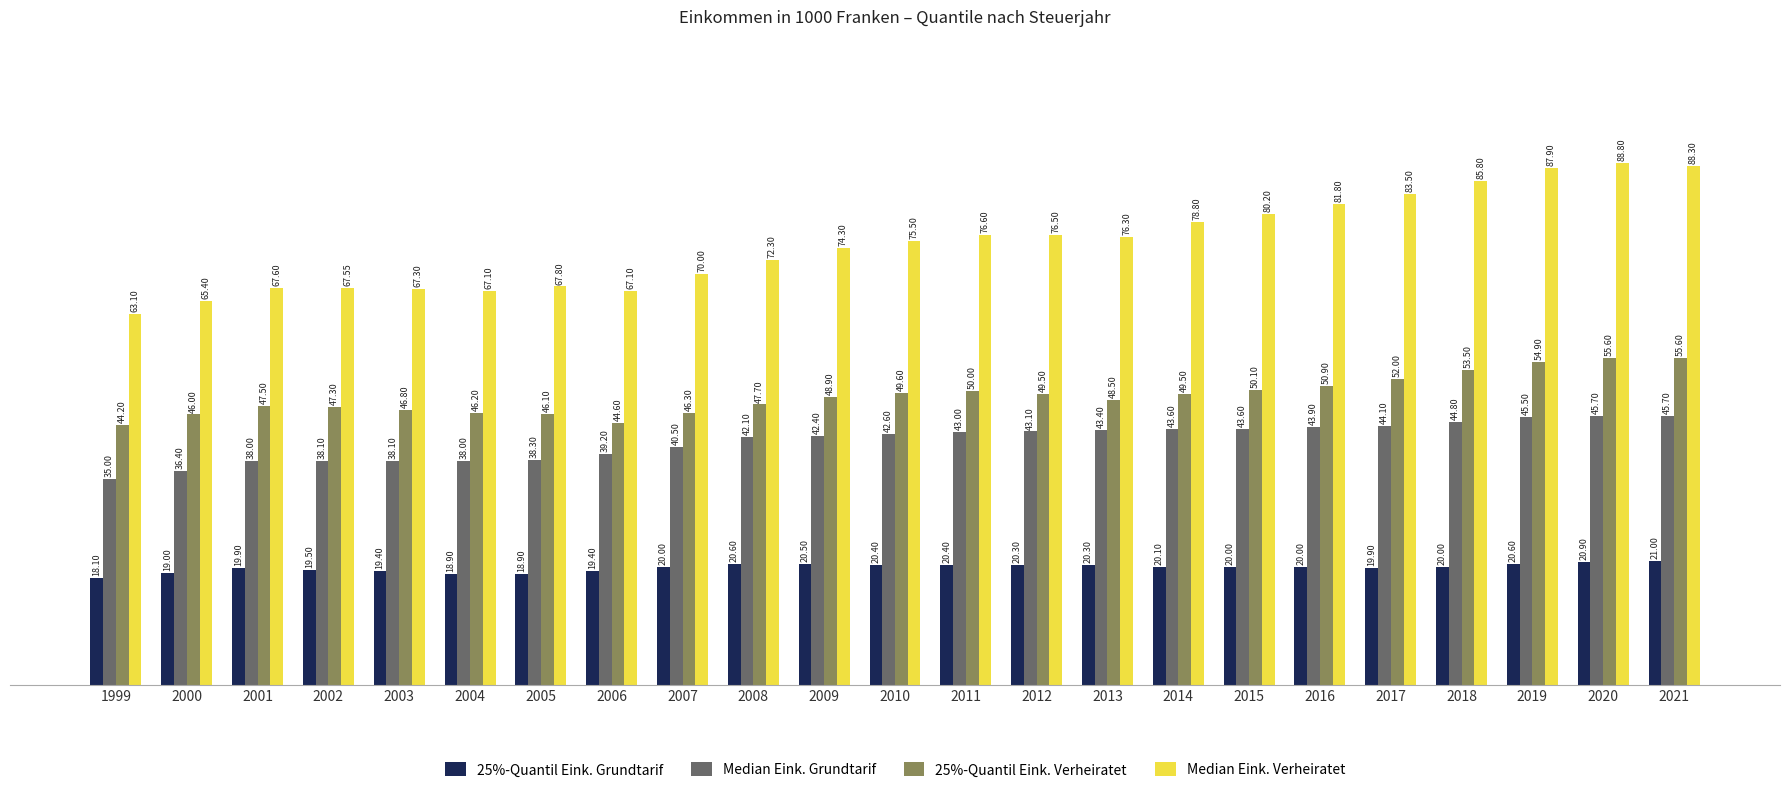

What is the sum of the Median Eink. Grundtarif values at 2004 and 2008?

80.1